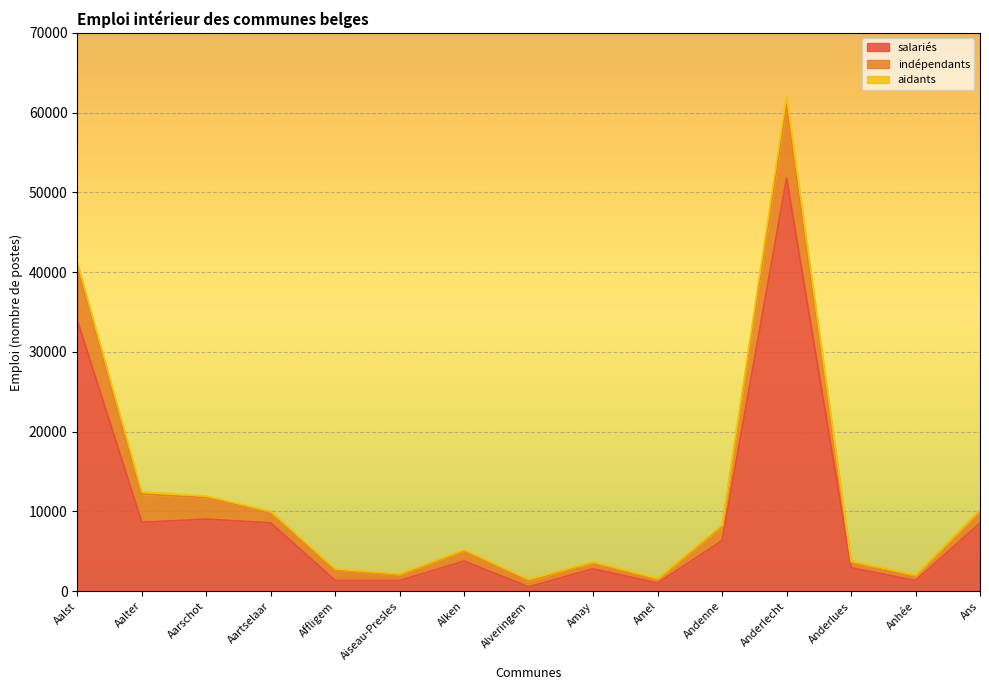

How many interior local peaks does the salariés series have?

4